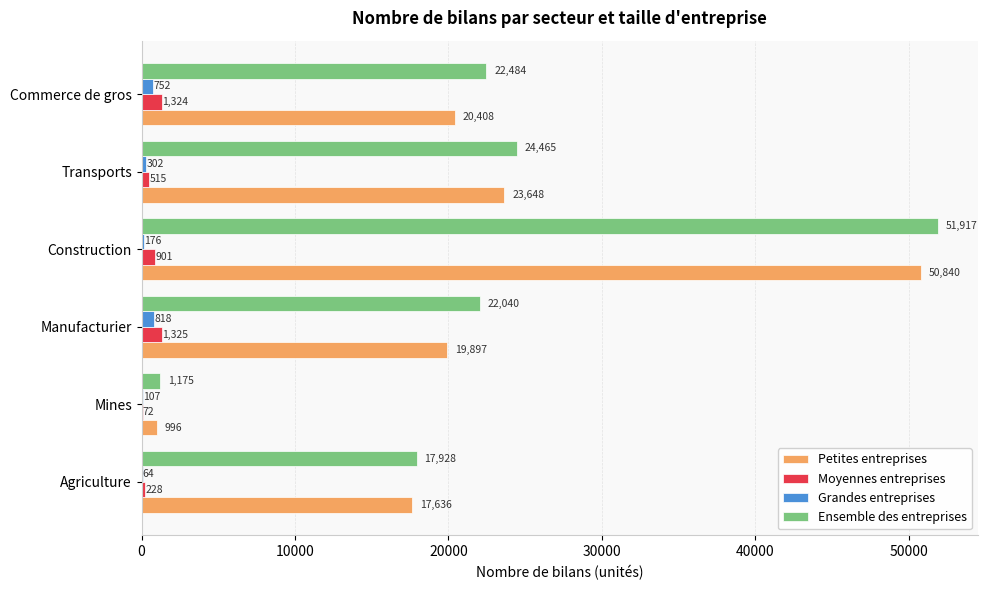

Where is Moyennes entreprises nearest to the value 698?

Transports